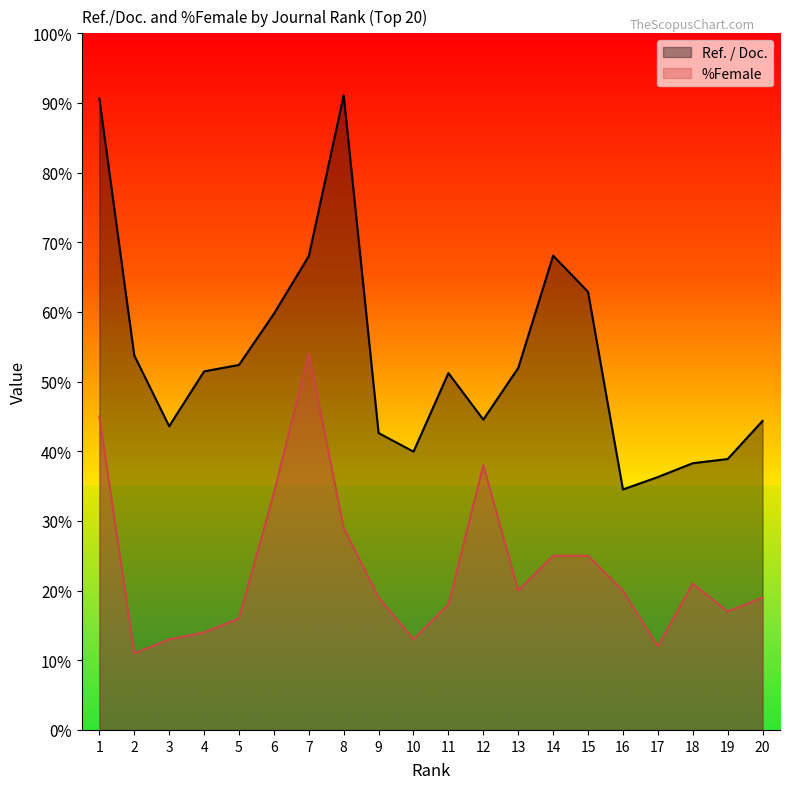

What is the lowest value of the %Female series?

11.0